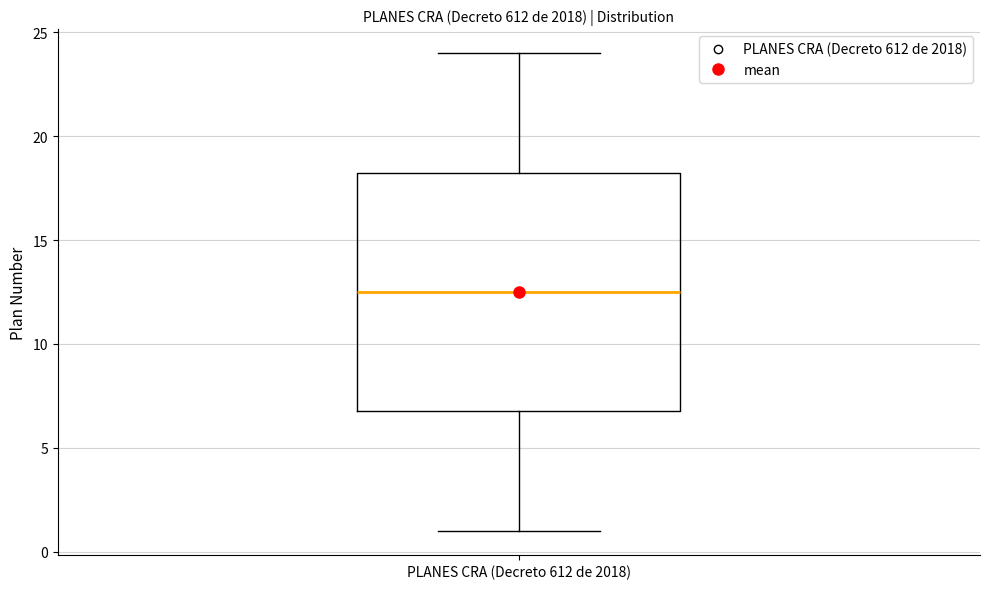

Where is the upper edge of the box for PLANES CRA (Decreto 612 de 2018) on the y-axis? The values are not printed on the chart, so give them approximately, as read against the axis.

18.5